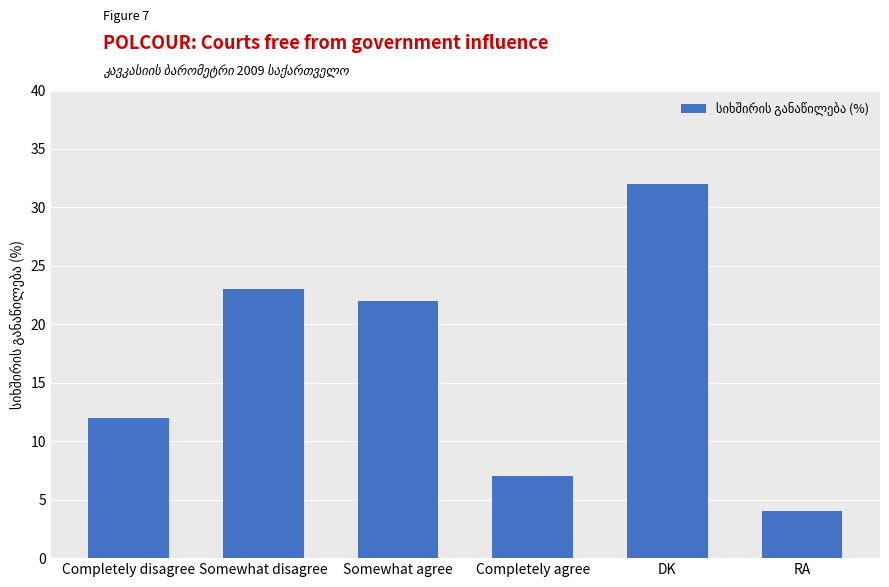

What is the sum of the values at Completely disagree and Completely agree?

19